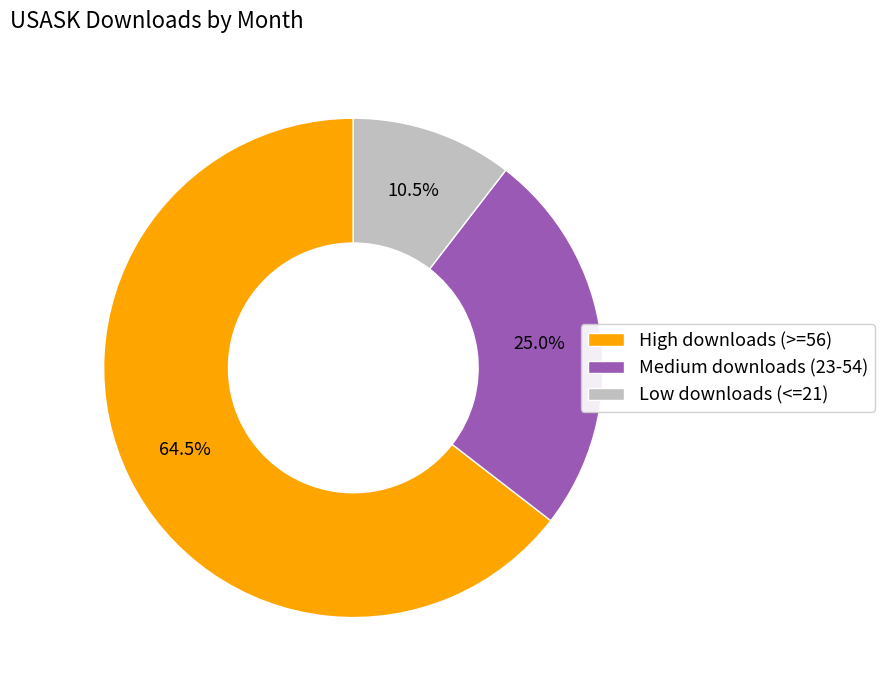

How much of the chart is everything except Medium downloads (23-54)?

75.0%